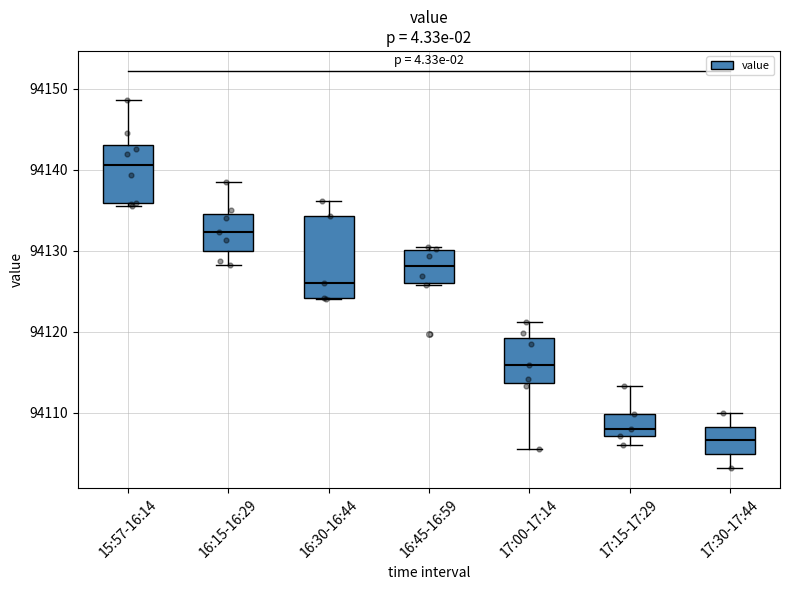

Which box has the highest median line?

15:57-16:14